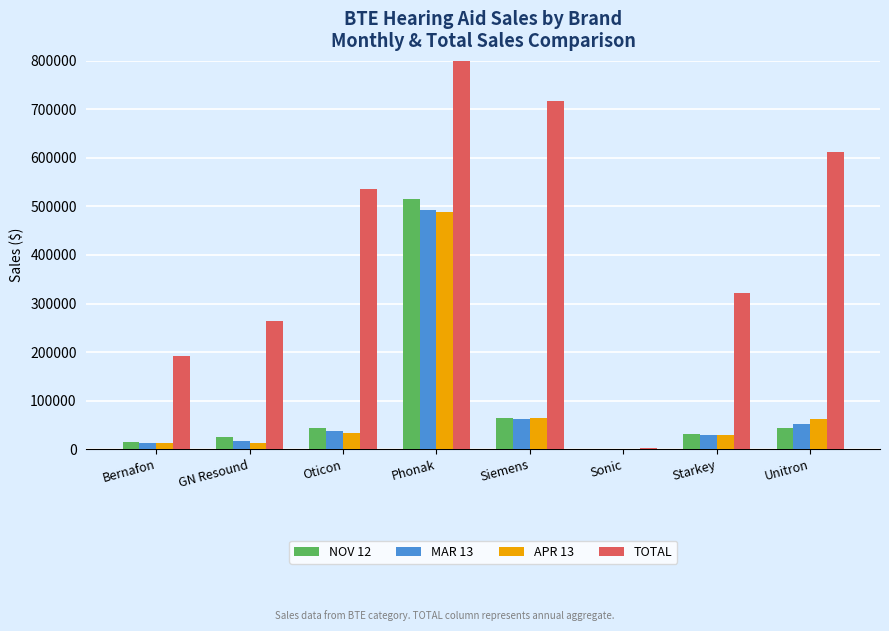

What is the label of the 8th bar from the left?

Unitron